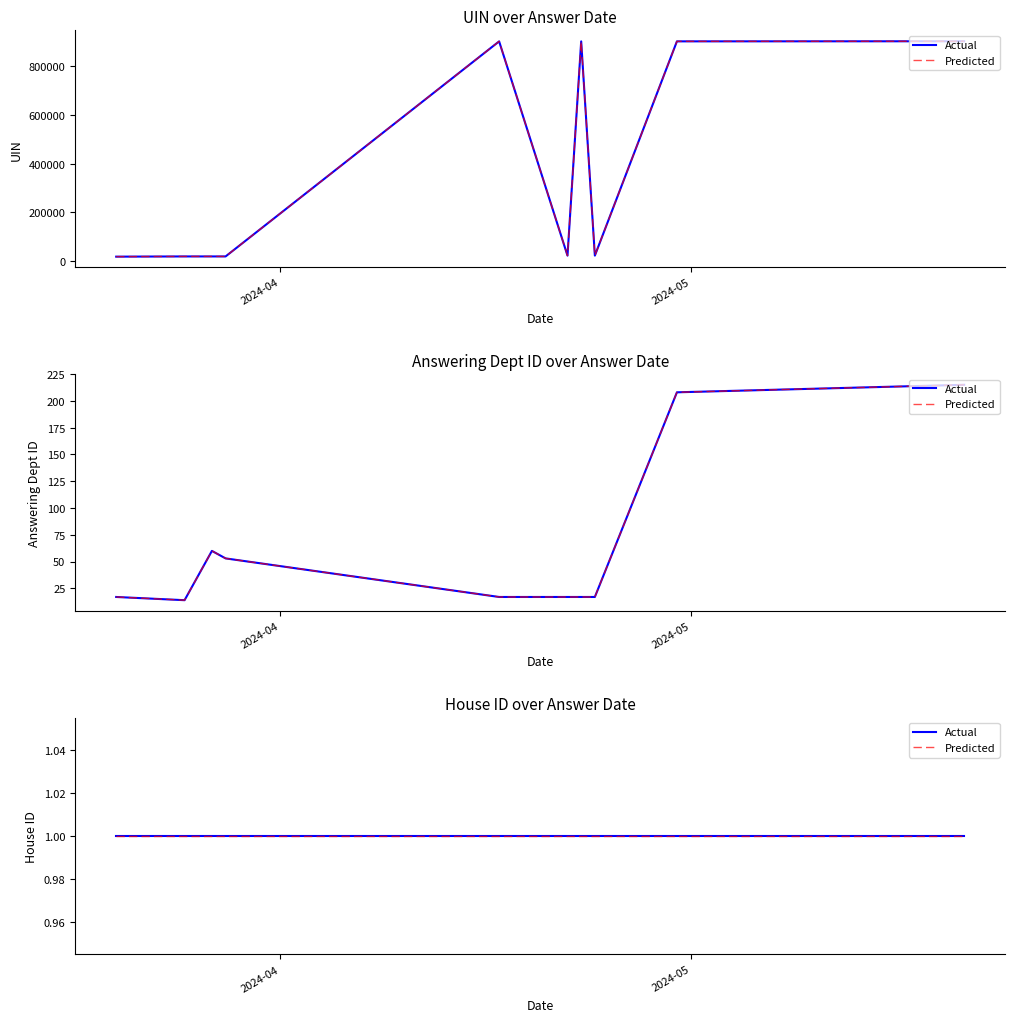

In answering dept id, how many points are lower than both neighbors (excluding endpoints)?

1